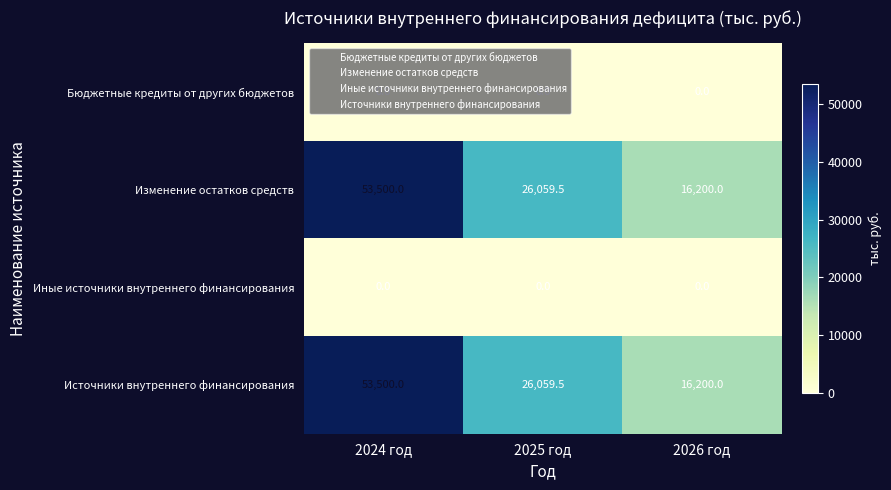

What is the spread (max minus min) of values at 2025 год?

26059.5